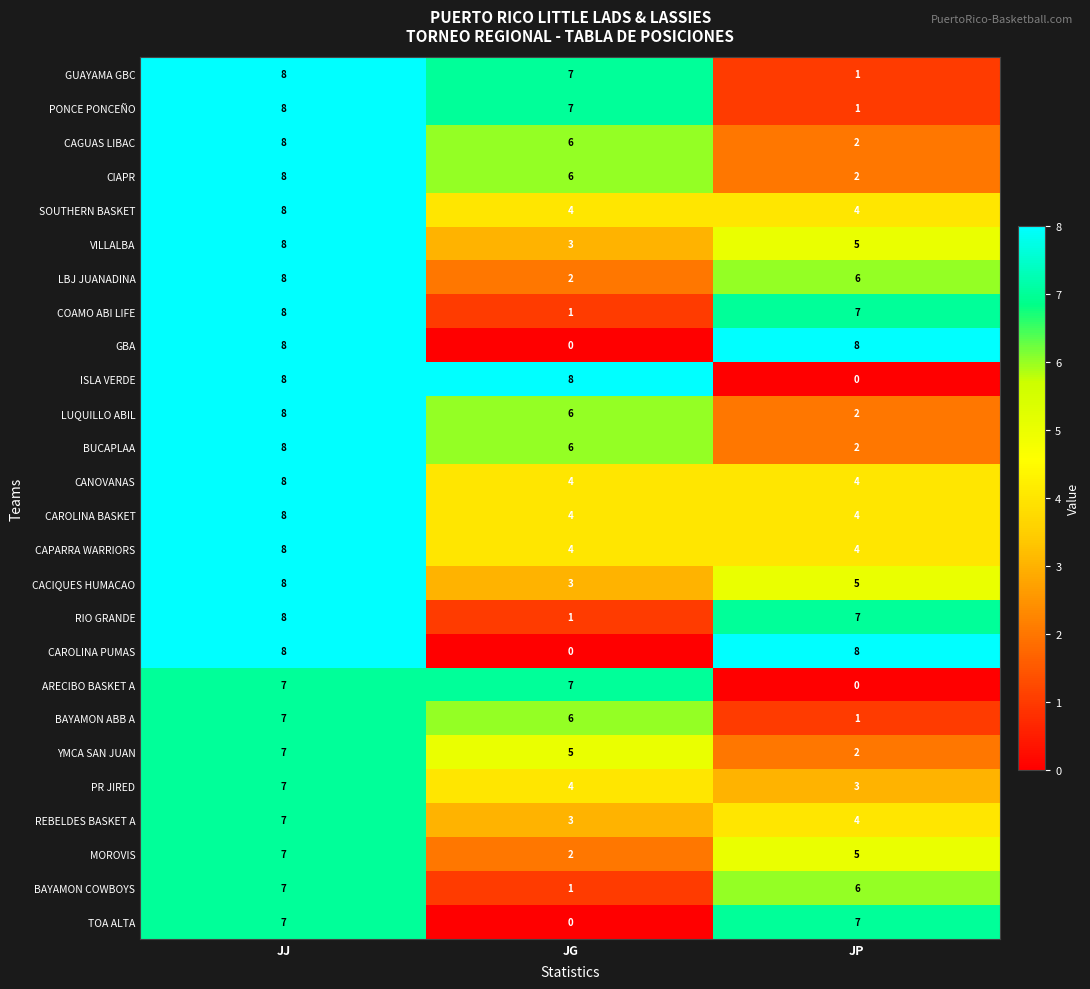

Which series changed the most between JJ and JP?

ISLA VERDE